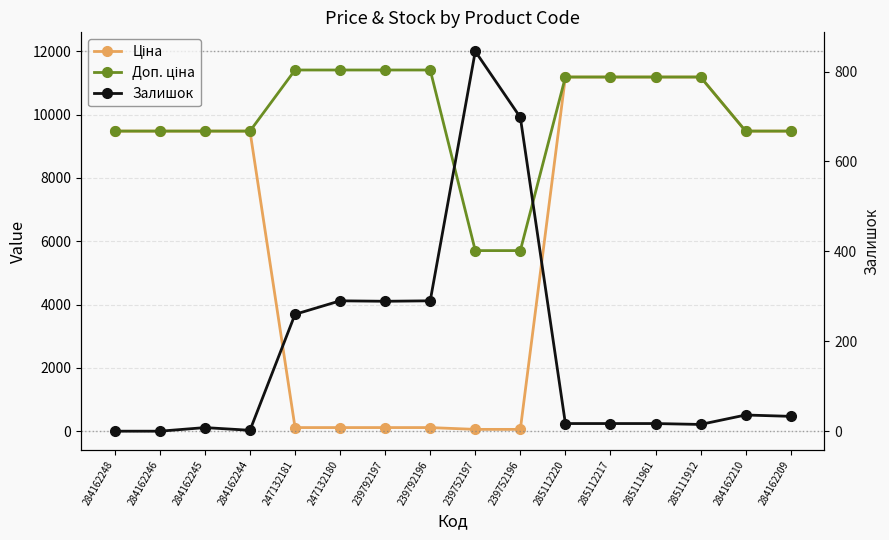

What is the difference between the Доп. ціна values at 284162244 and 285112220?

1708.1